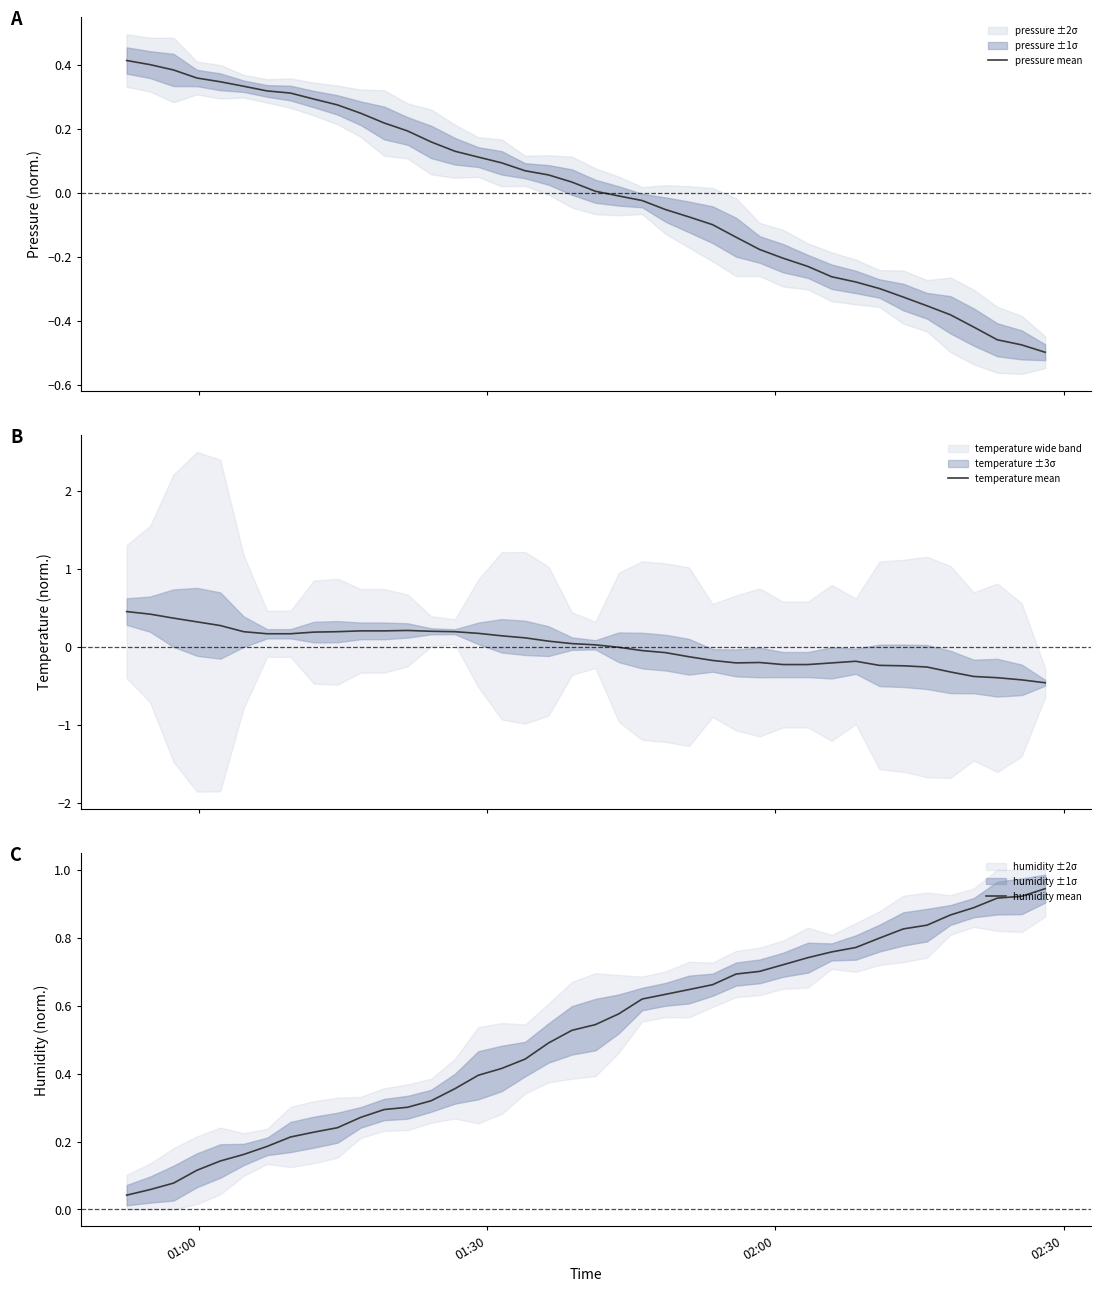

What is the maximum value for temperature mean?

0.5